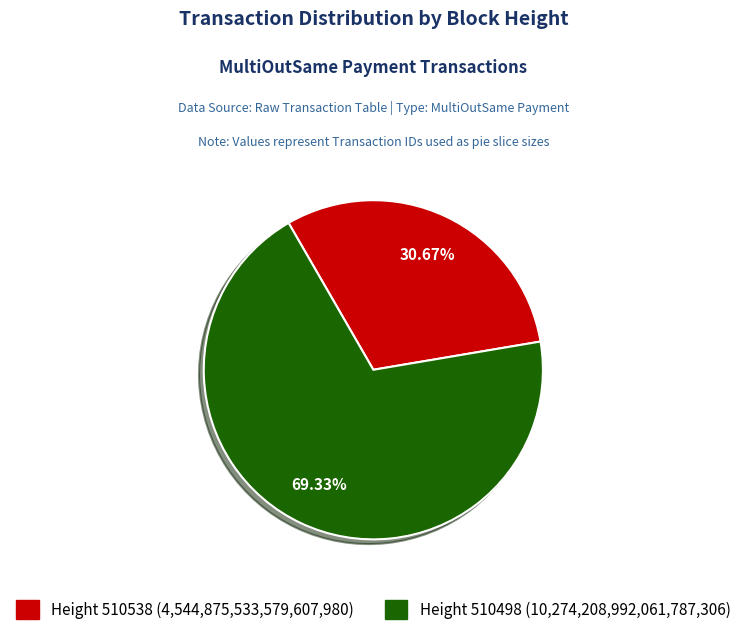

Count the number of slices in the pie.

2